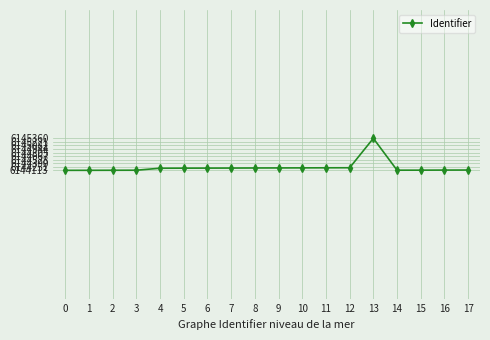

What is the sum of all values?

110596150